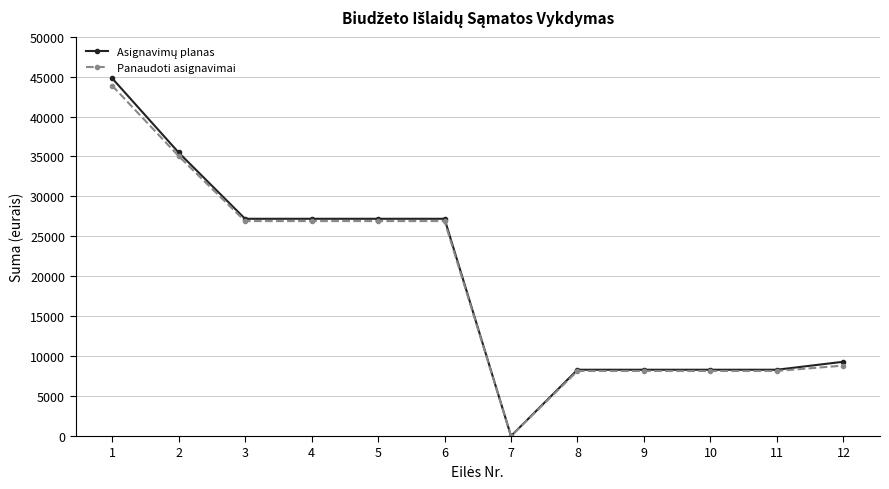

What is the value of the Panaudoti asignavimai point at the 5th from the left?

26912.9